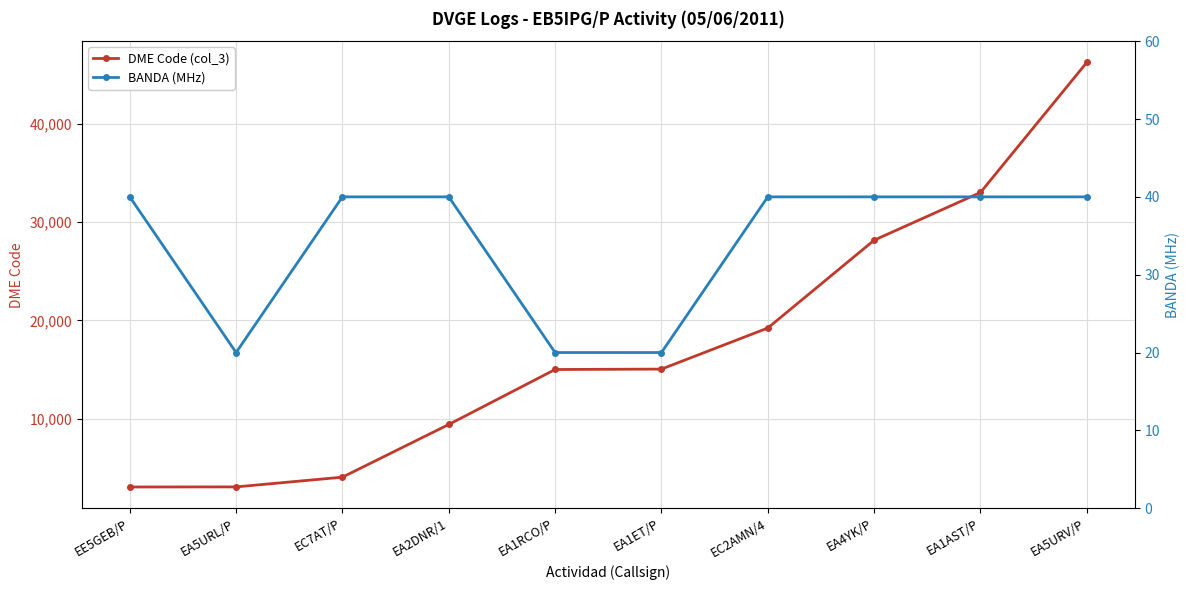

At which category is the sum across all series the highest?

EA5URV/P